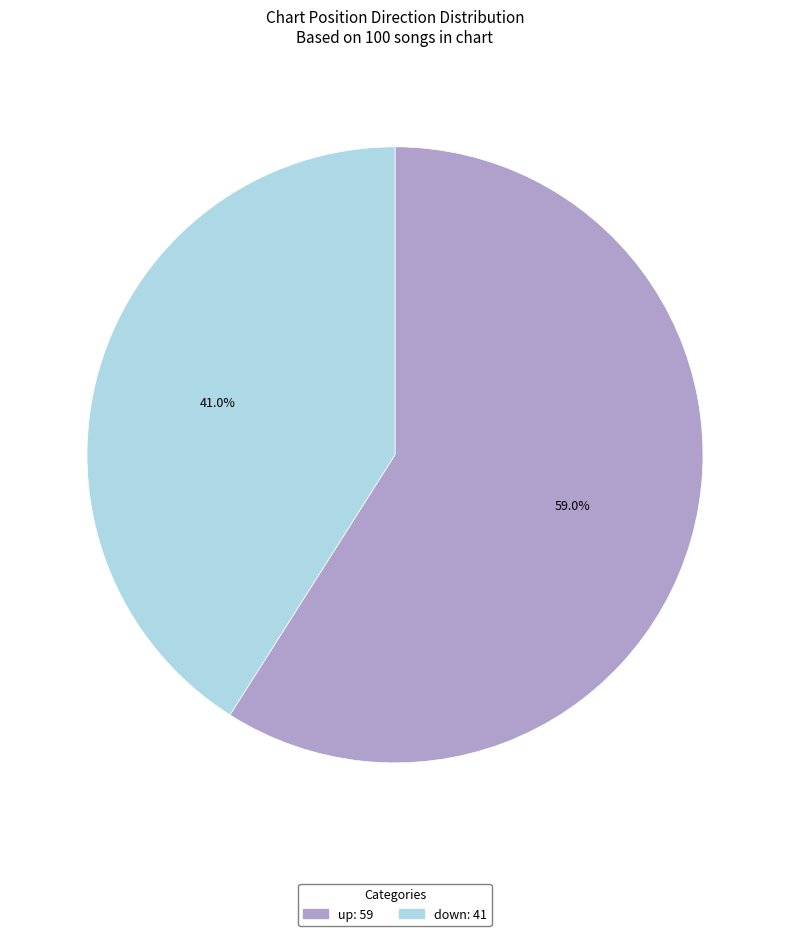

What is the ratio of the value at up to the value at down?

1.4